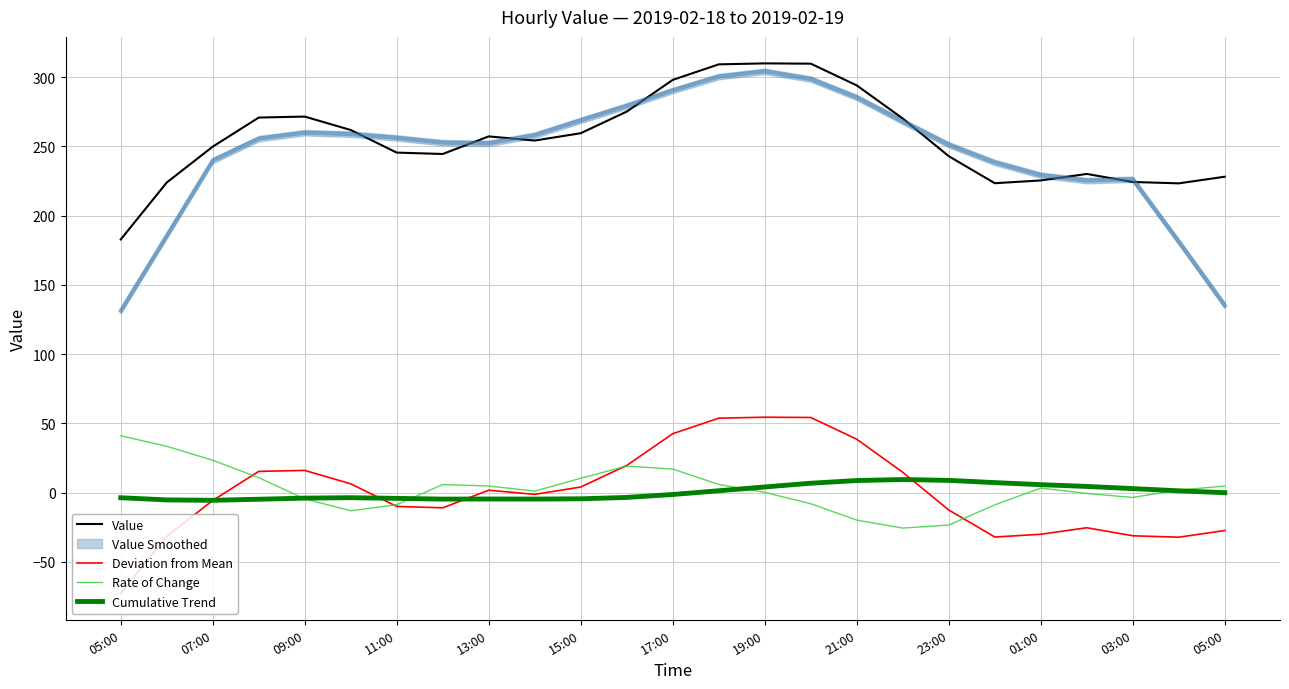

Which series changed the most between 15:00 and 01:00?

Value